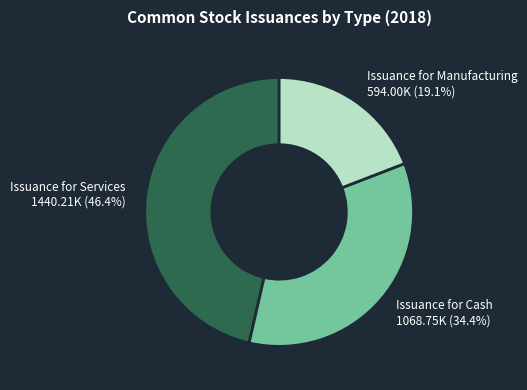

Which has a higher value, Issuance for Manufacturing or Issuance for Cash?

Issuance for Cash